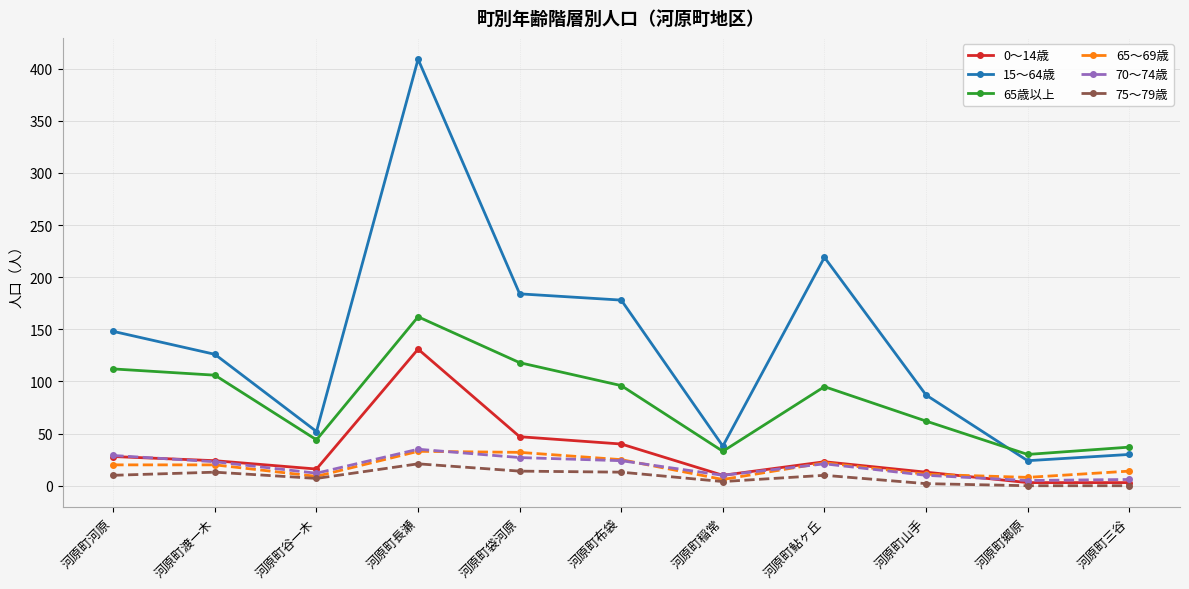

Which series has the largest range (max minus min)?

15～64歳